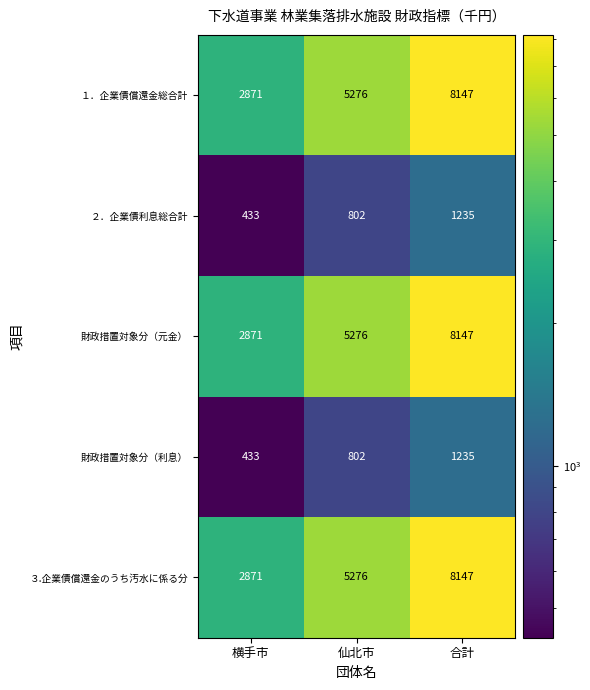

What is the spread (max minus min) of values at 横手市?

2438